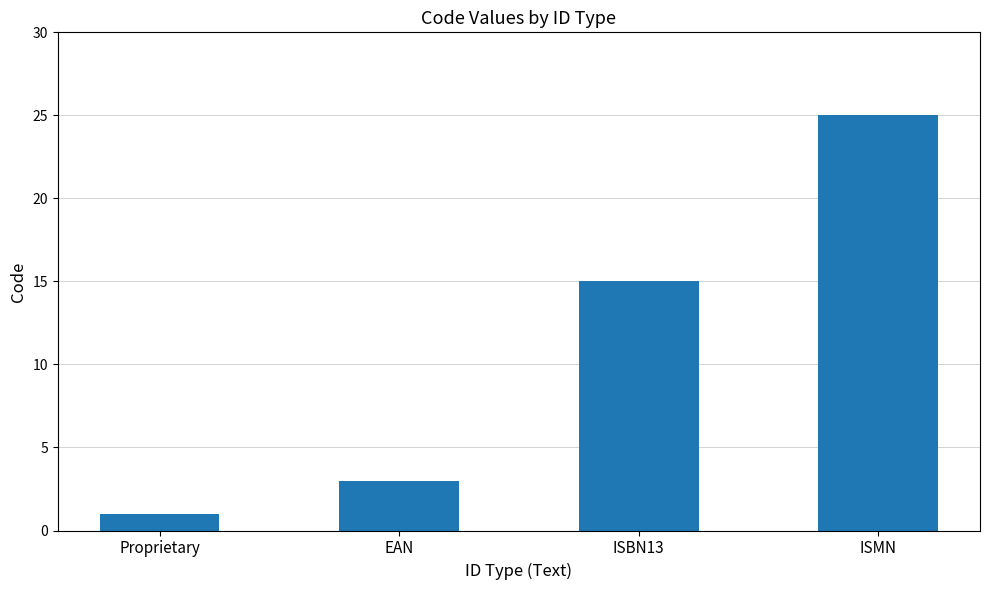

What is the greatest value displayed?

25